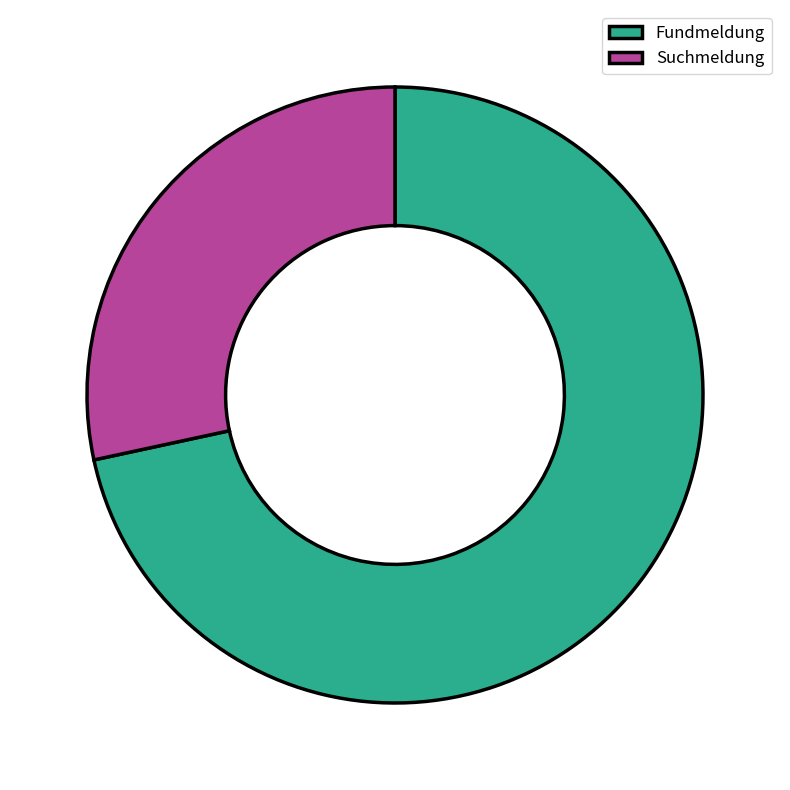

True or false: Fundmeldung accounts for 72% of the total.

True